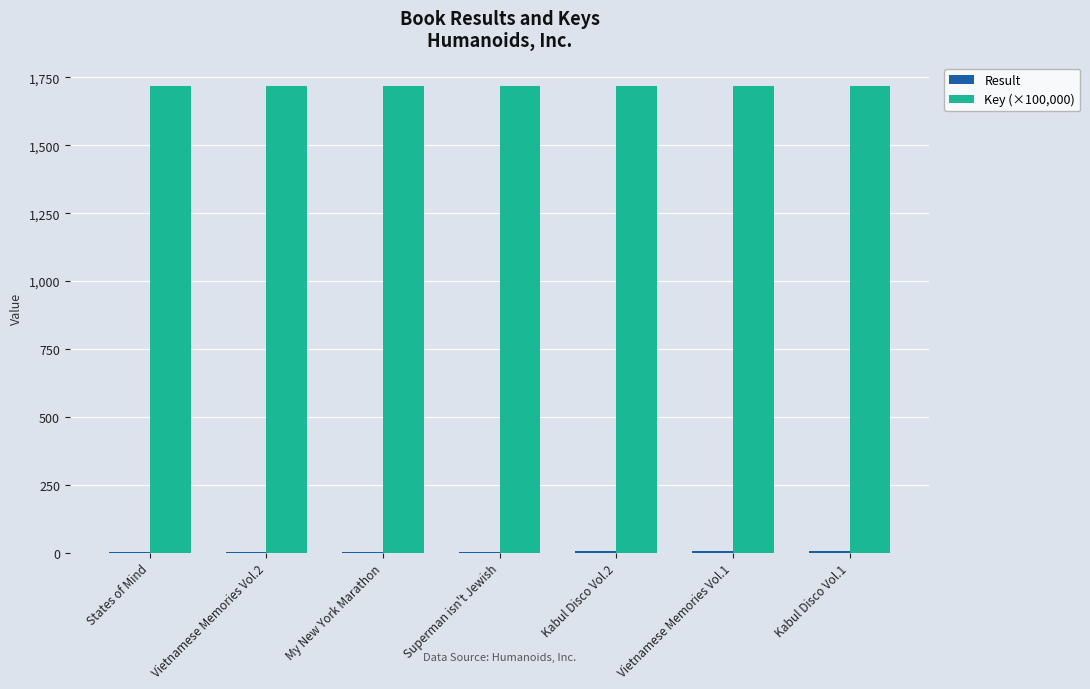

How many groups of bars are there?

7